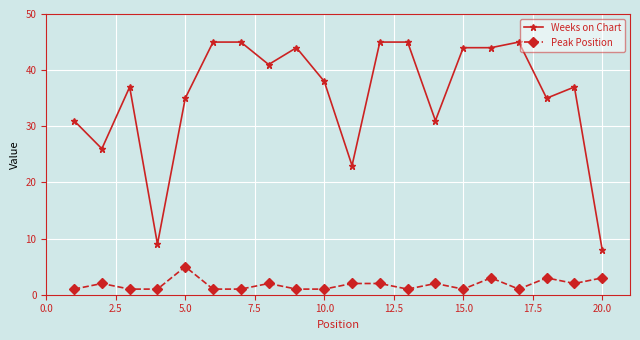

Rank the series by their average value, from lowest to highest.

Peak Position, Weeks on Chart